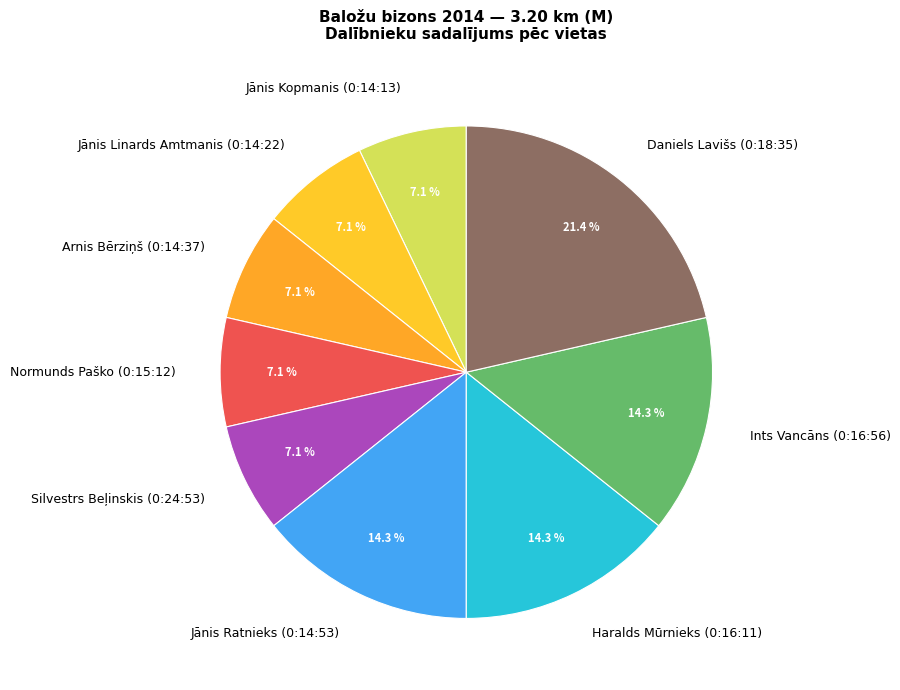

Does Arnis Bērziņš (0:14:37) account for over 50% of the chart?

No